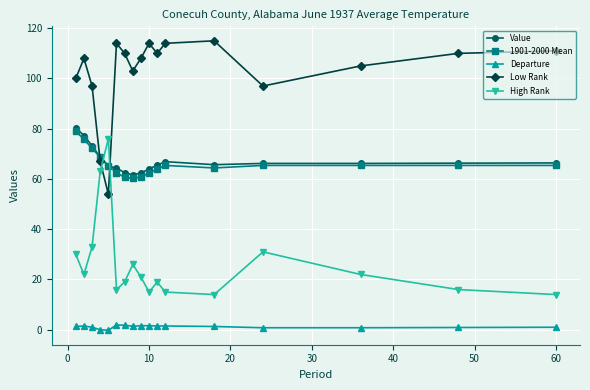

How many times do High Rank and Low Rank cross each other?

2